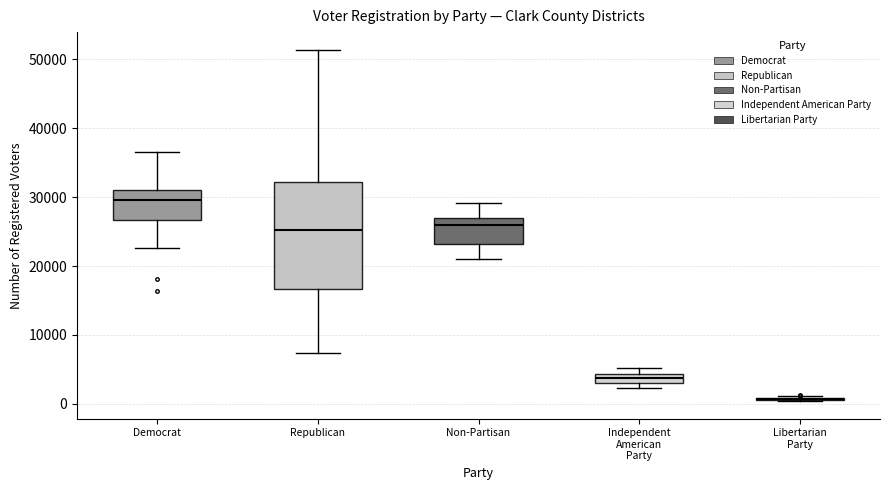

Comparing the boxes themselves (not the whiskers), which one is the tallest?

Republican